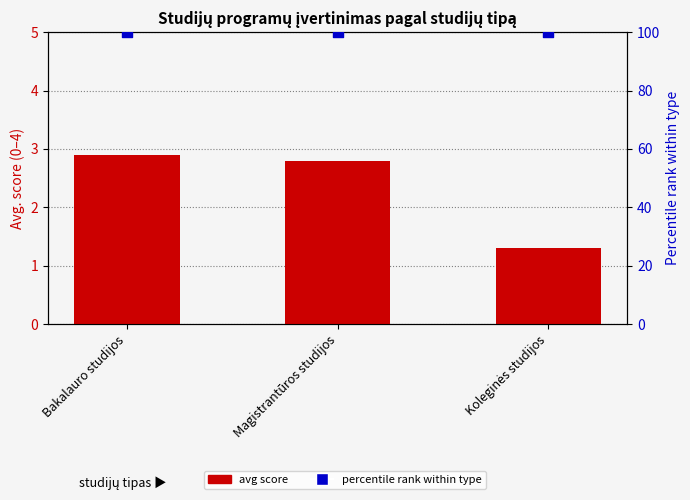

At which category is the sum across all series the highest?

Bakalauro studijos